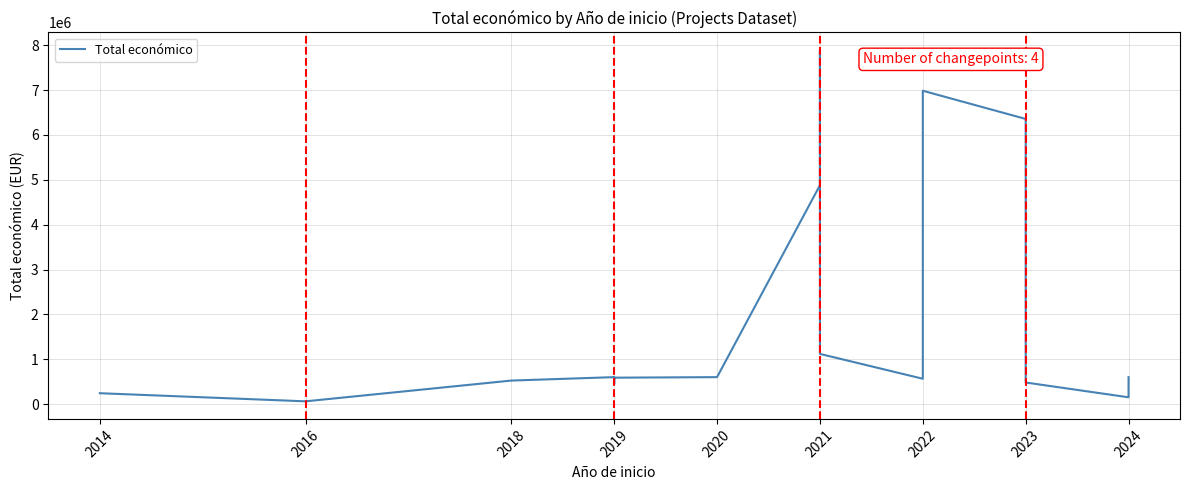

True or false: the data shows 599644 at 2019.

True